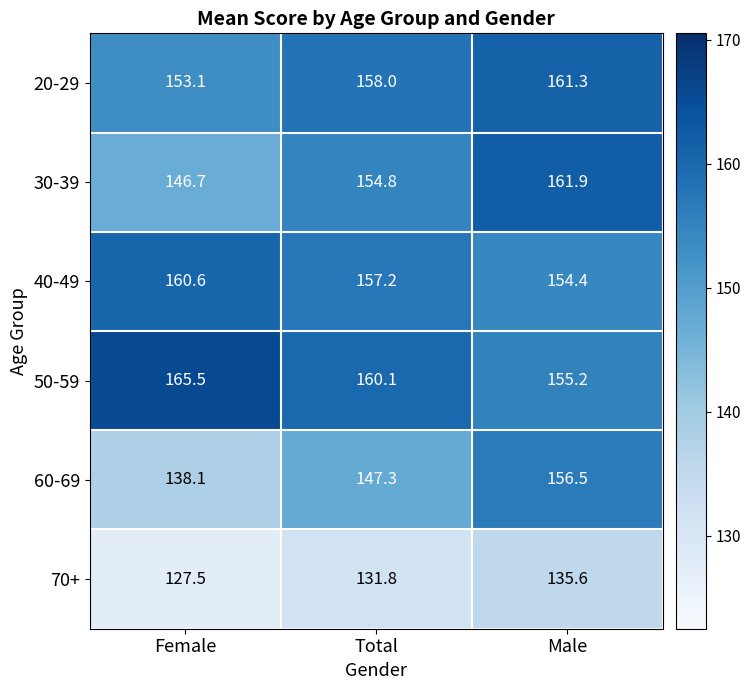

At which category is the sum across all series the highest?

Male